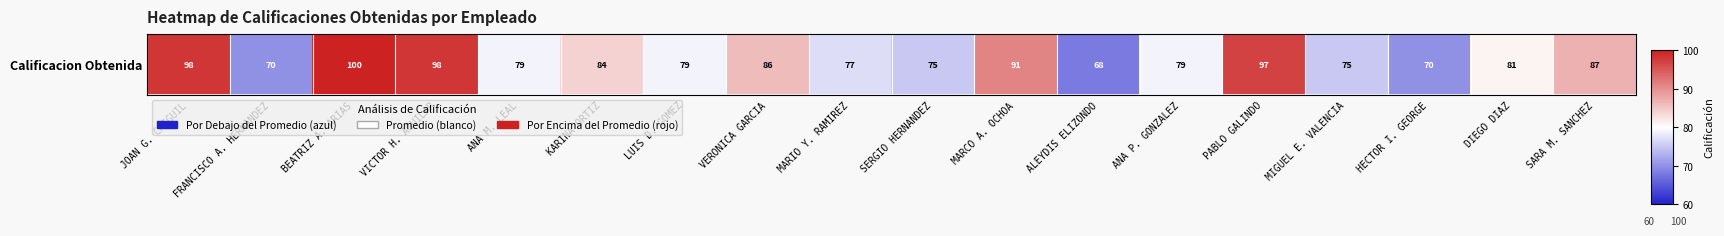

How many categories are shown in the chart?

18